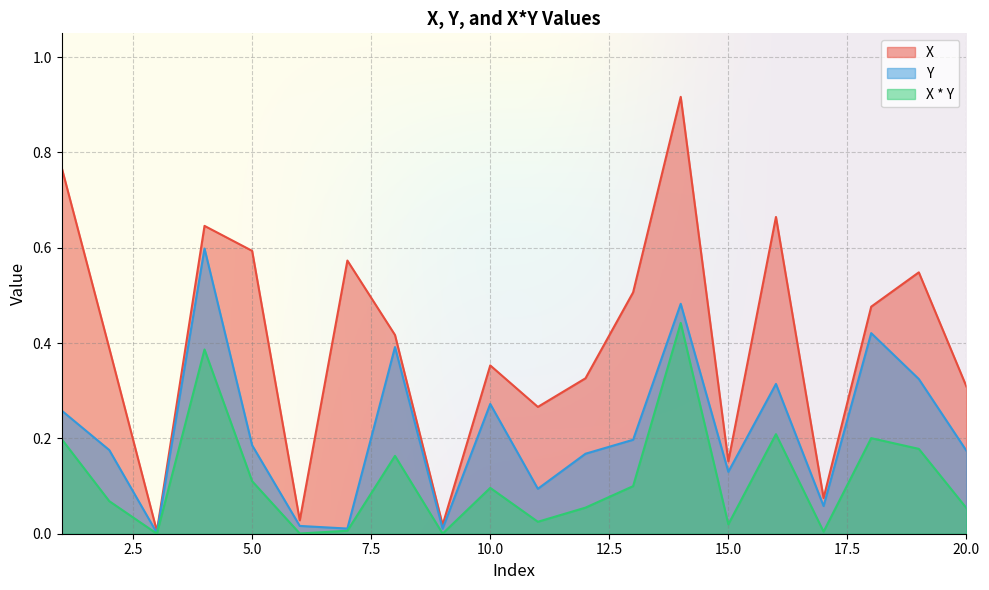

What is the difference between the maximum and second lowest values in the Y series?

0.6